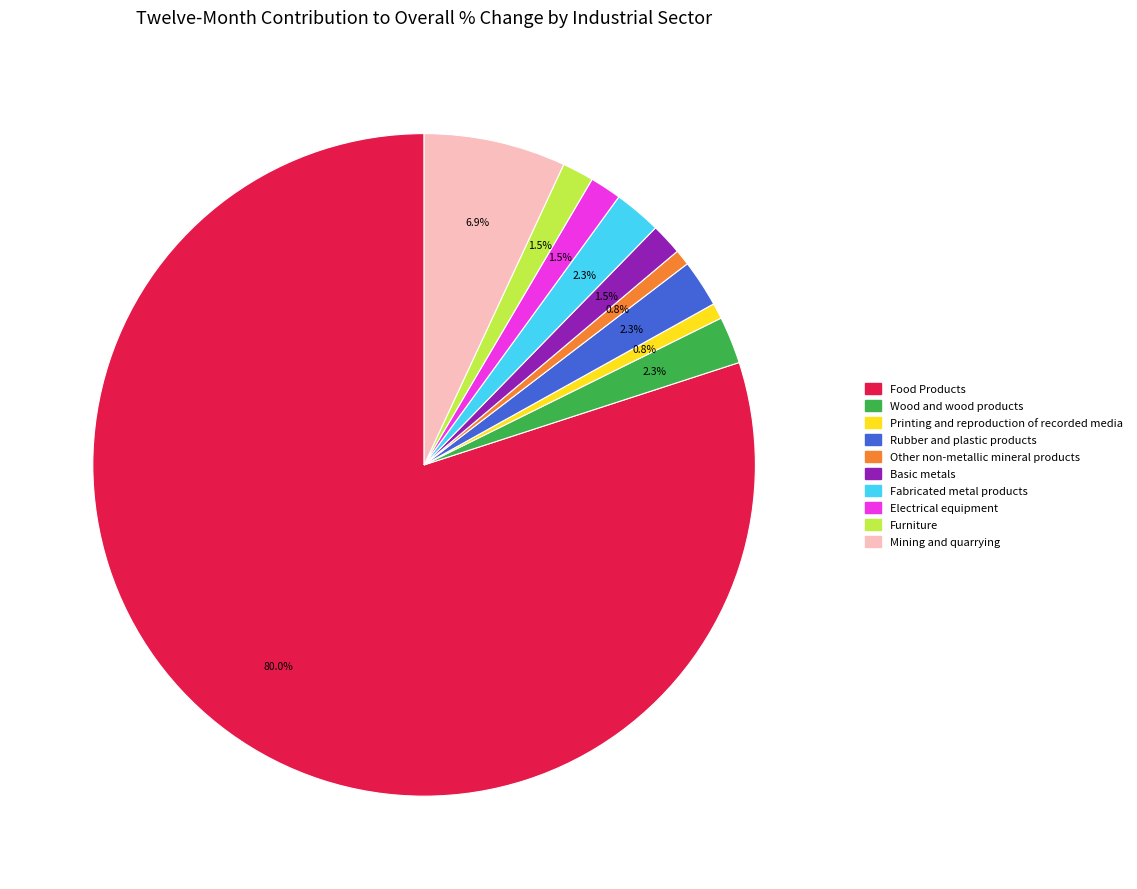

Count the number of slices in the pie.

10